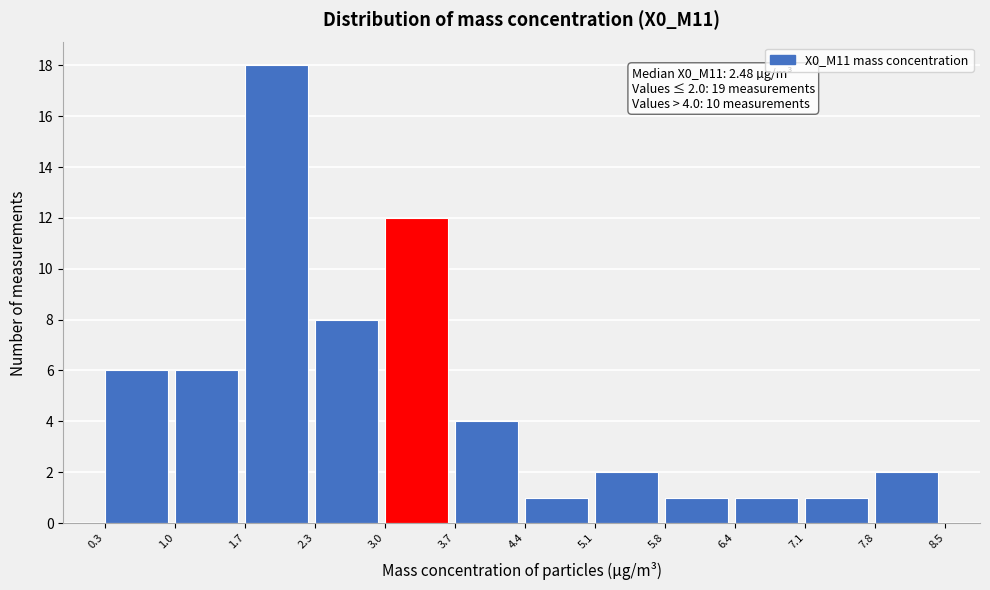

Which range on the x-axis has the tallest bar?

1.7 to 2.3